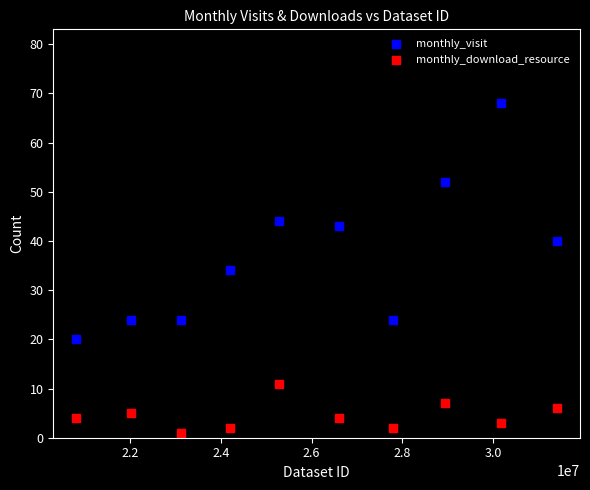

Across all data points, what is the range of X values (max minus min)?

10592532